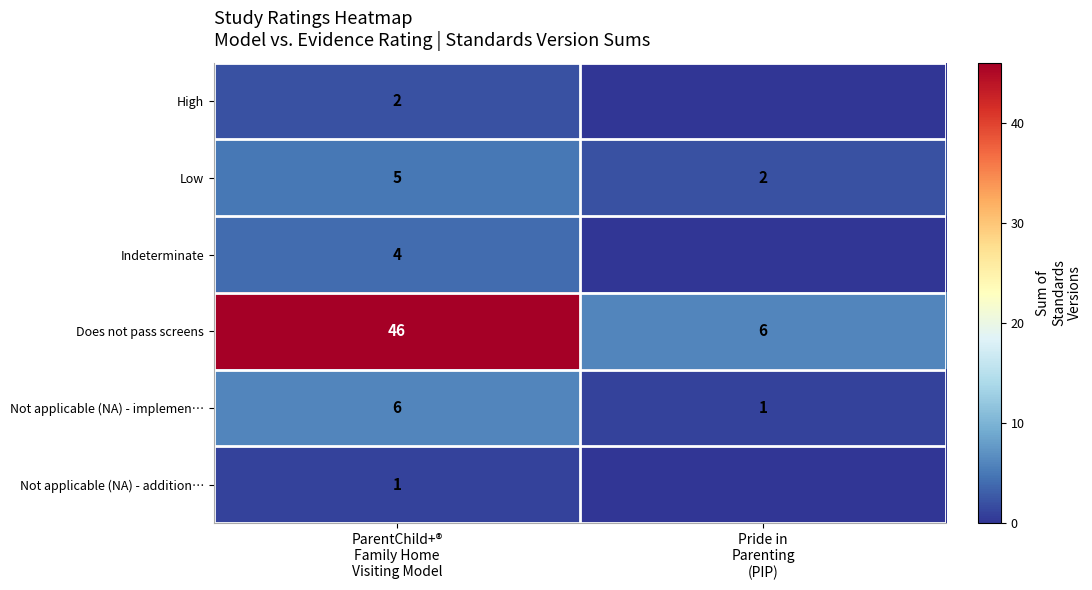

What is the highest value of the Not applicable (NA) - implemen… series?

6